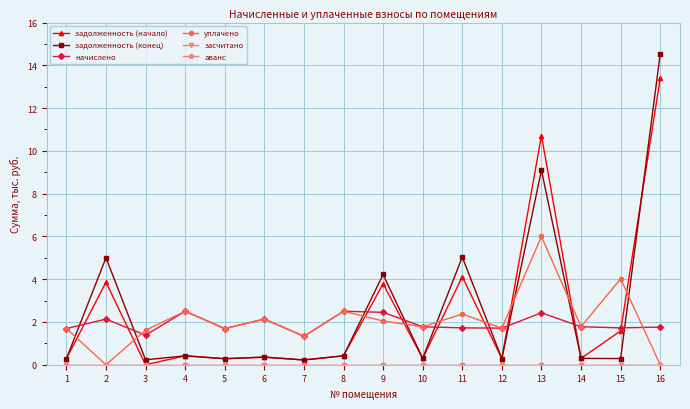

What is the value of the начислено point at the 14th from the left?

1.8